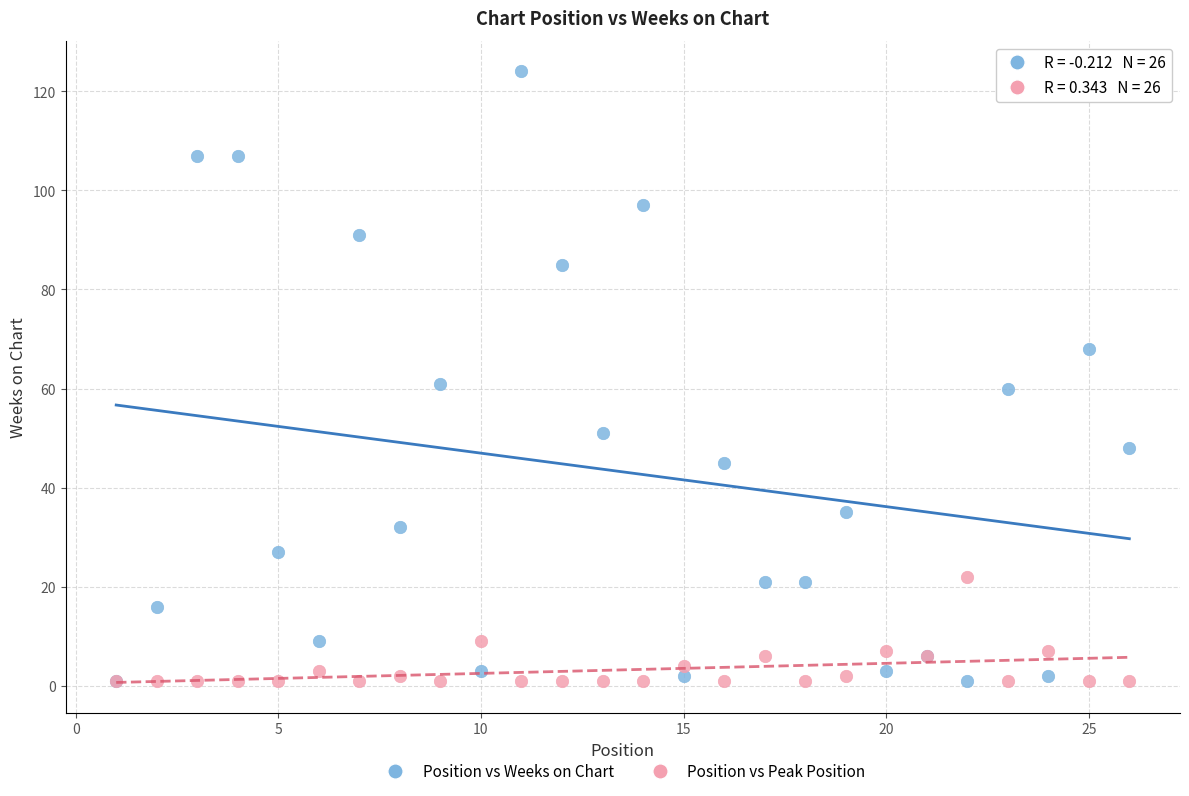

Which series has the widest spread of Y values?

Position vs Weeks on Chart